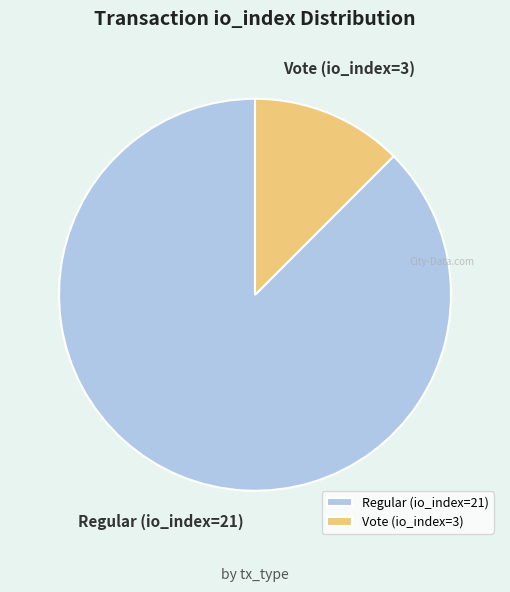

How many slices are in this pie chart?

2